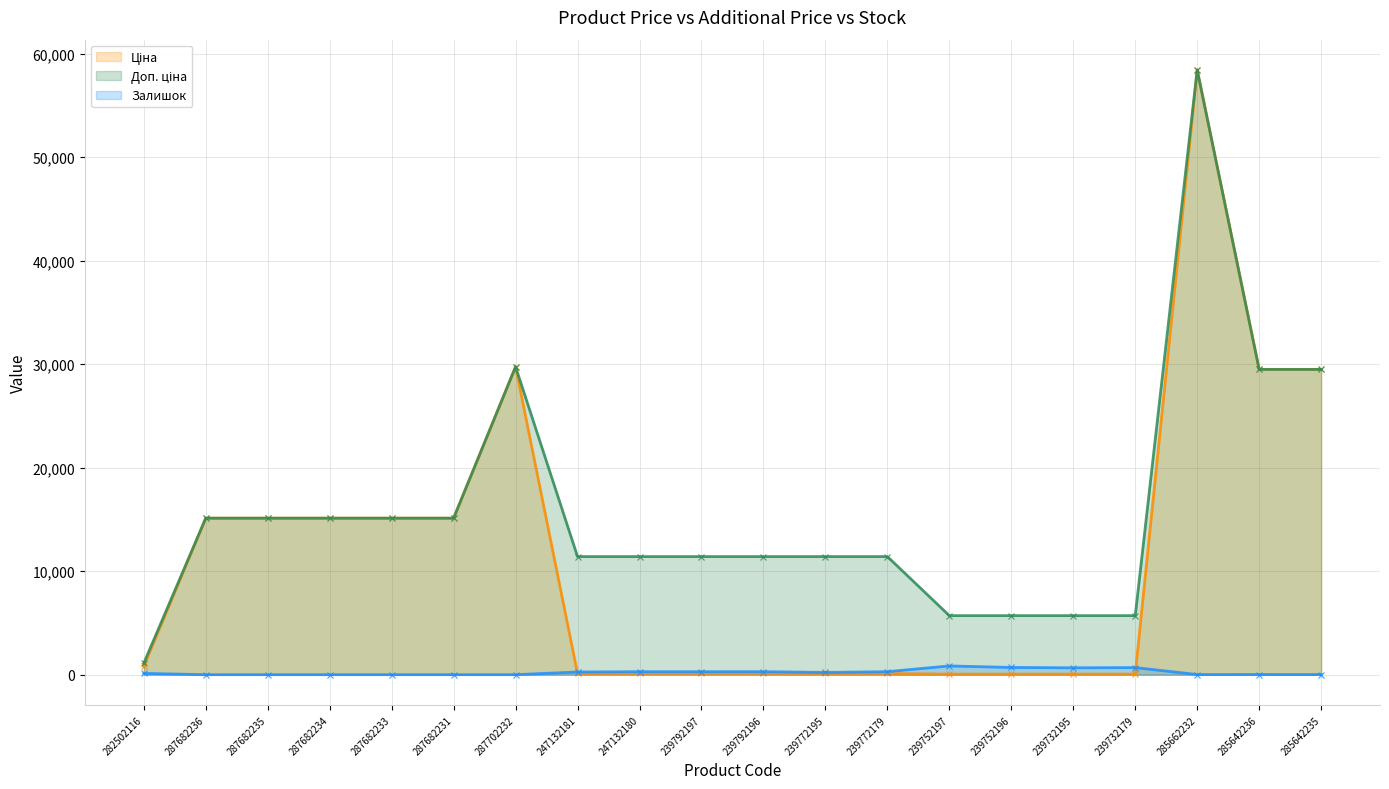

What are all the series names shown in the legend?

Ціна, Доп. ціна, Залишок